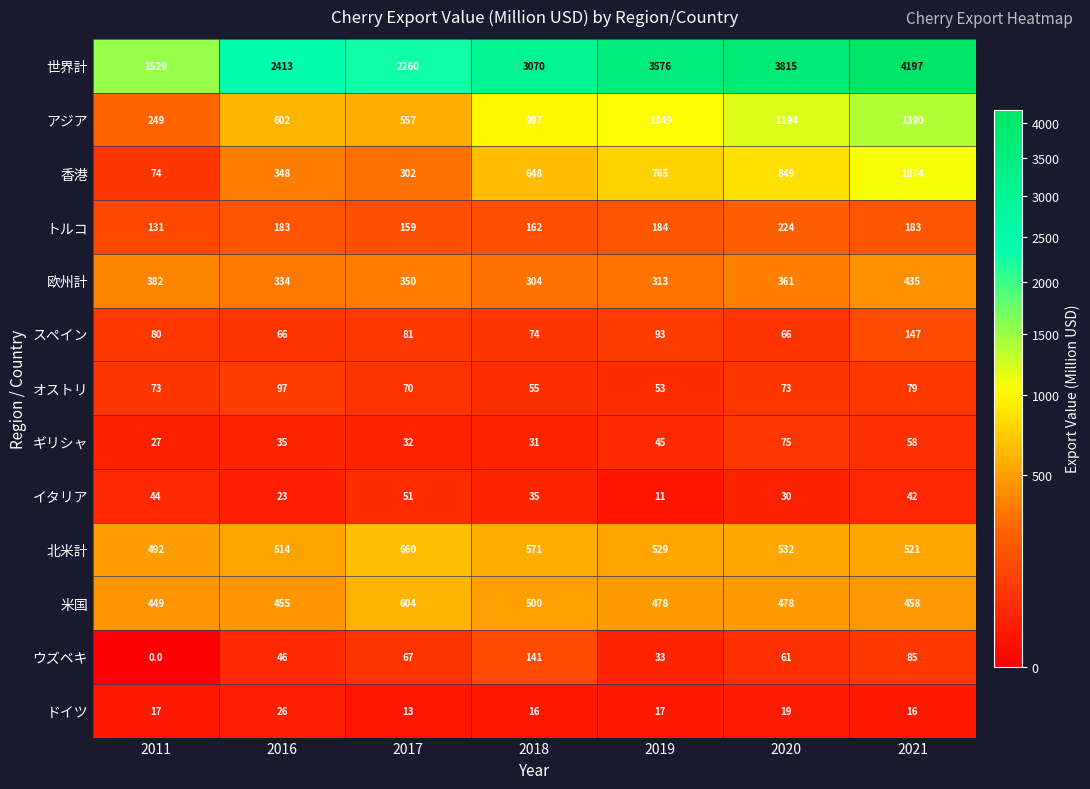

Rank the series by their maximum value, from lowest to highest.

ドイツ, イタリア, ギリシャ, オストリ, ウズベキ, スペイン, トルコ, 欧州計, 米国, 北米計, 香港, アジア, 世界計